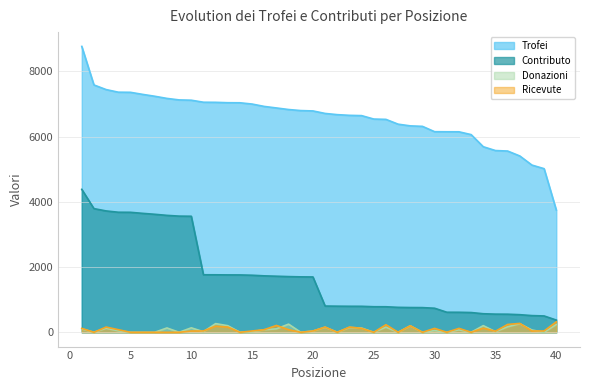

Reading left to right, what are all the values shown in this chart?

Trofei: 1=8768	2=7586	3=7444	4=7364	5=7360	6=7297	7=7239	8=7173	9=7127	10=7118	11=7056	12=7053	13=7041	14=7039	15=7000	16=6927	17=6880	18=6832	19=6800	20=6789	21=6712	22=6675	23=6654	24=6645	25=6540	26=6530	27=6383	28=6331	29=6316	30=6152	31=6150	32=6149	33=6063	34=5691	35=5574	36=5559	37=5408	38=5128	39=5018	40=3751
Contributo: 1=4384	2=3793	3=3722	4=3682	5=3680	6=3648	7=3619	8=3586	9=3563	10=3559	11=1764	12=1763	13=1760	14=1759	15=1750	16=1731	17=1720	18=1708	19=1700	20=1697	21=805	22=801	23=798	24=797	25=784	26=783	27=765	28=759	29=757	30=738	31=615	32=614	33=606	34=569	35=557	36=555	37=540	38=512	39=501	40=375
Donazioni: 1=102	2=0	3=124	4=46	5=0	6=0	7=0	8=133	9=0	10=137	11=18	12=266	13=202	14=1	15=18	16=78	17=106	18=250	19=0	20=38	21=155	22=0	23=148	24=130	25=0	26=158	27=0	28=198	29=0	30=52	31=0	32=76	33=0	34=204	35=18	36=168	37=264	38=70	39=0	40=237
Ricevute: 1=120	2=0	3=160	4=80	5=0	6=0	7=0	8=0	9=0	10=40	11=40	12=190	13=160	14=0	15=40	16=80	17=210	18=80	19=0	20=40	21=160	22=0	23=160	24=120	25=0	26=232	27=0	28=200	29=0	30=120	31=0	32=120	33=0	34=128	35=32	36=240	37=272	38=40	39=40	40=320